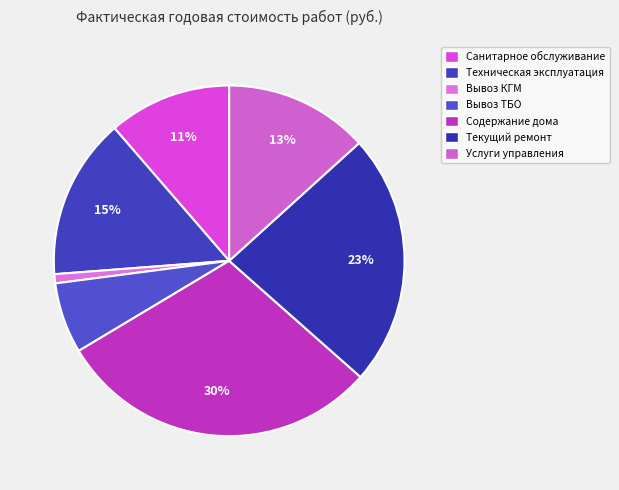

What percentage is the Услуги управления slice, to the nearest percent?

13%